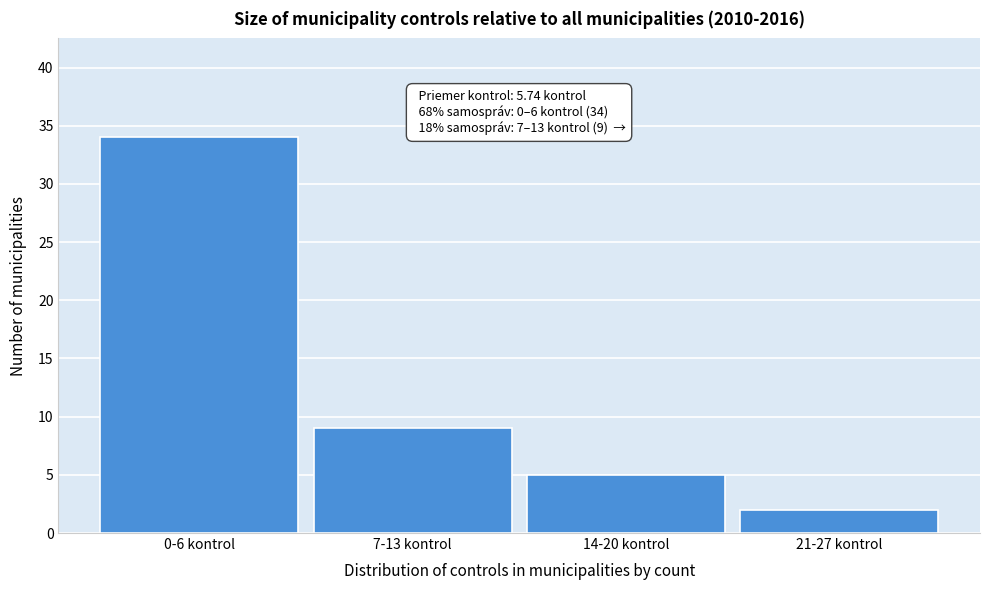

Reading left to right, list all the values displayed in this chart.

34	9	5	2